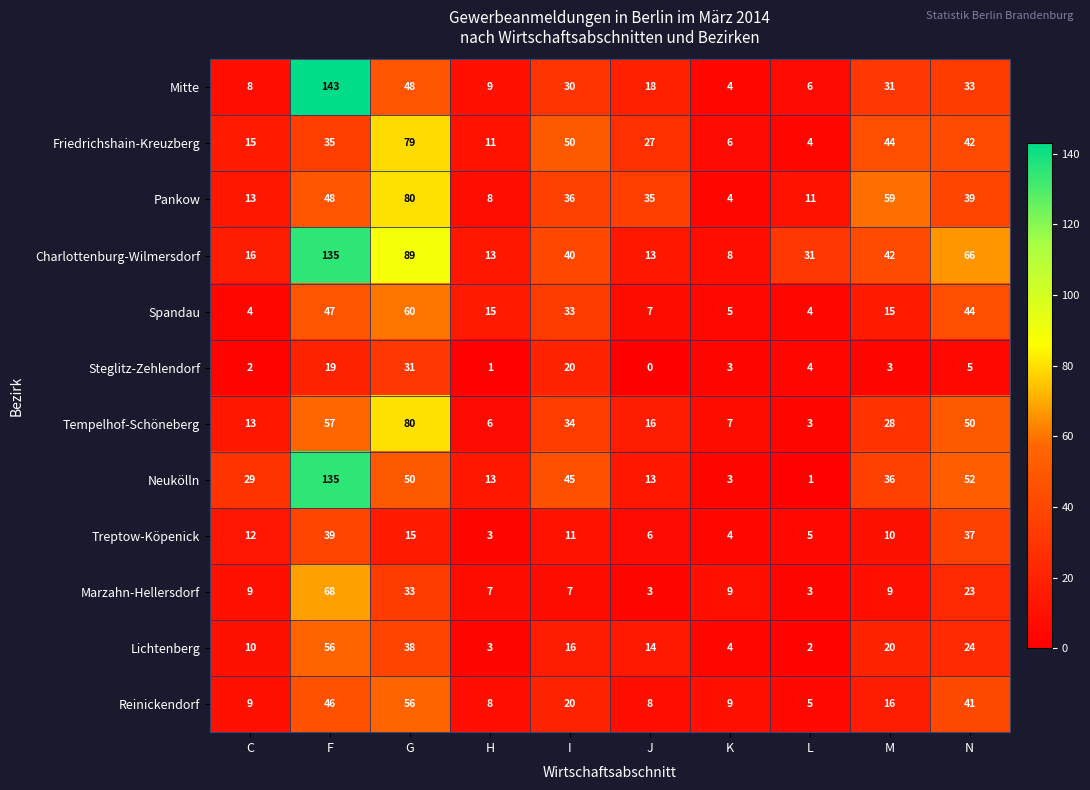

Is the value of Charlottenburg-Wilmersdorf at C greater than the value of Mitte at L?

Yes